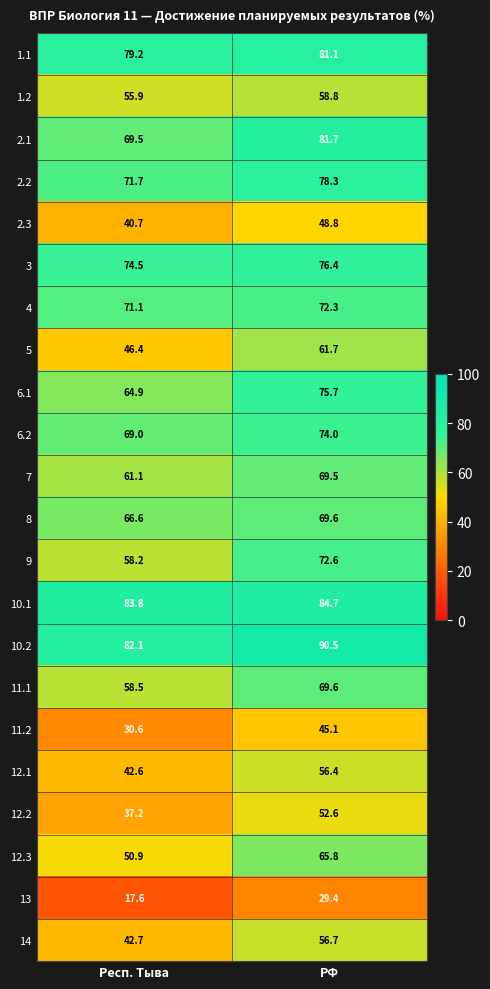

Which series has the largest total across all categories?

10.2